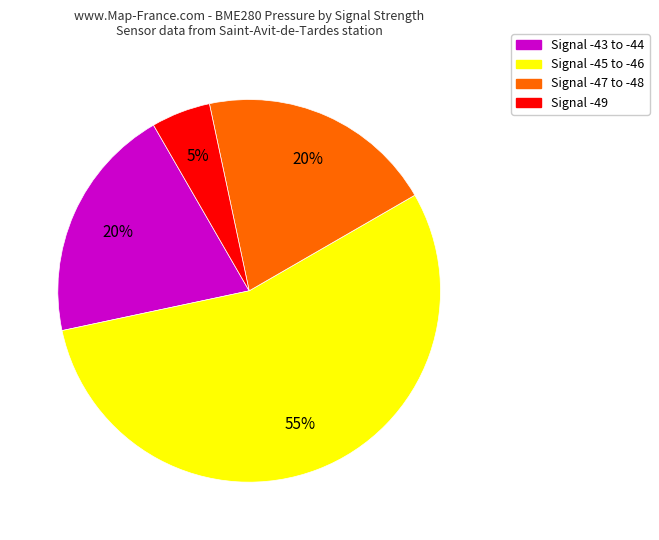

Does any single category account for the majority?

Yes